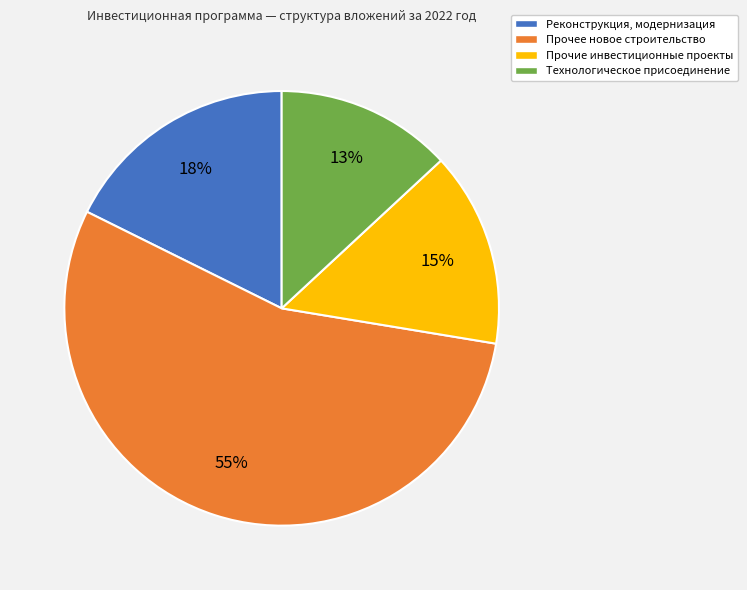

To the nearest percent, what portion does Технологическое присоединение represent?

13%